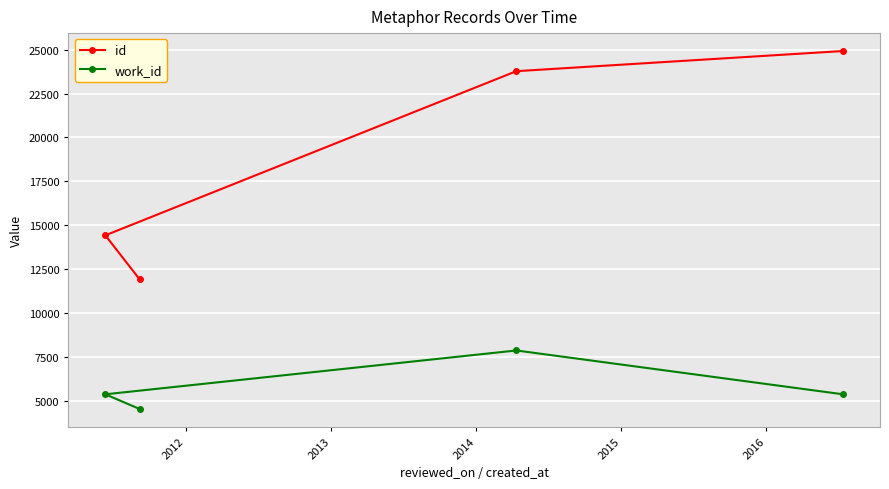

What is the minimum value shown in the chart?

4532